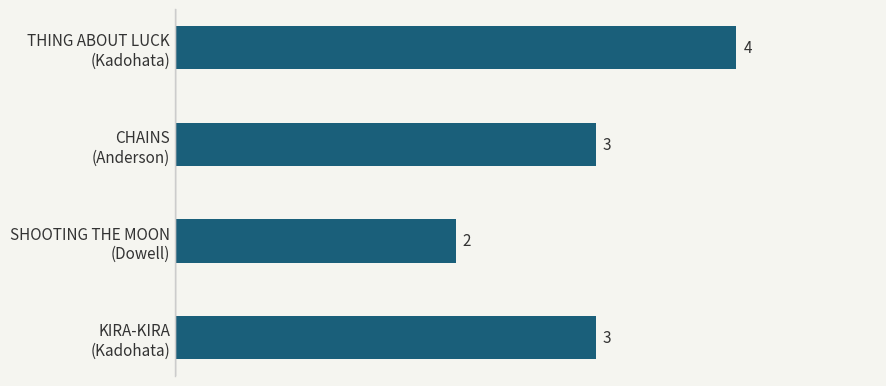

How many values are below 3?

1